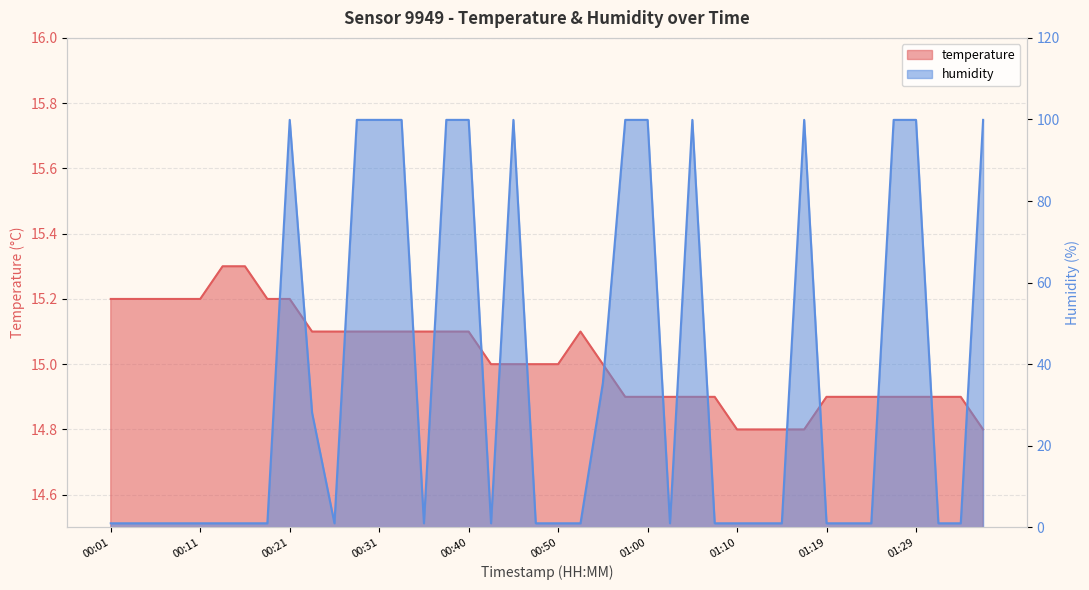

How many lines are shown in the chart?

2